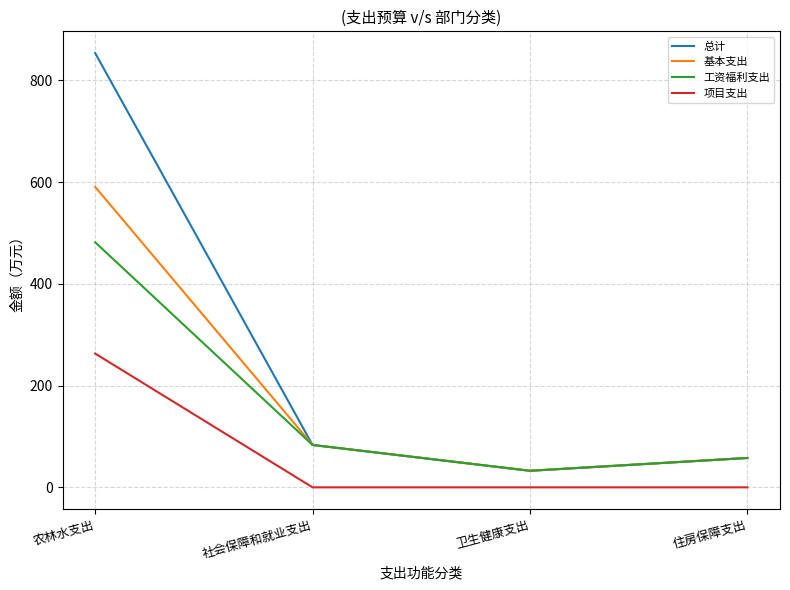

Where is the first local minimum for 工资福利支出?

卫生健康支出